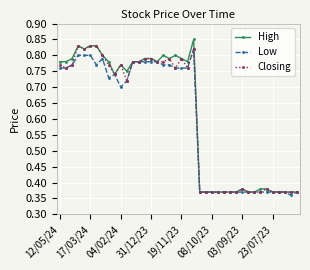

How many Closing values are between 0 and 1?

40